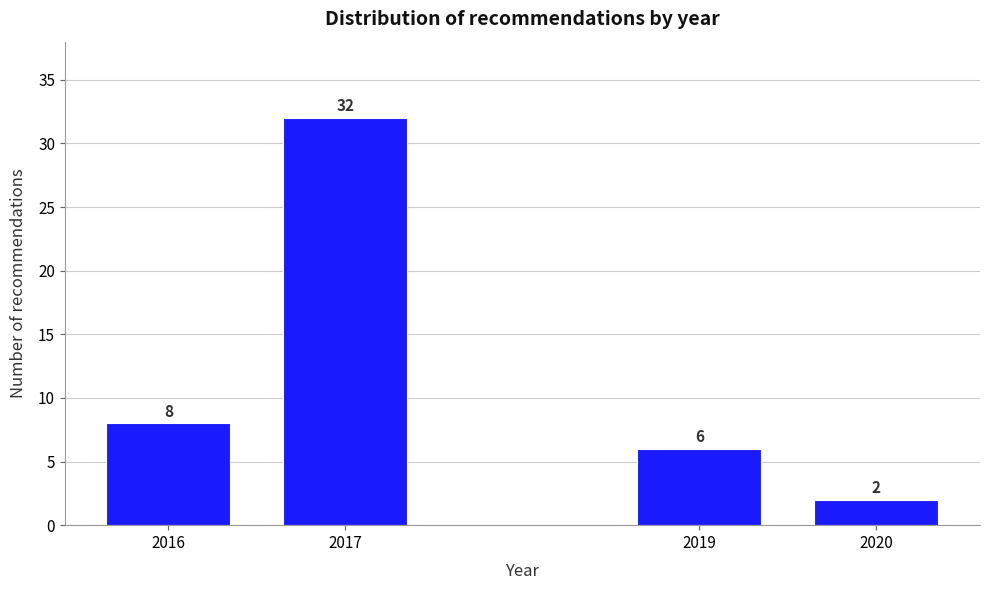

Reading left to right, extract all data points from this chart.

8	32	6	2